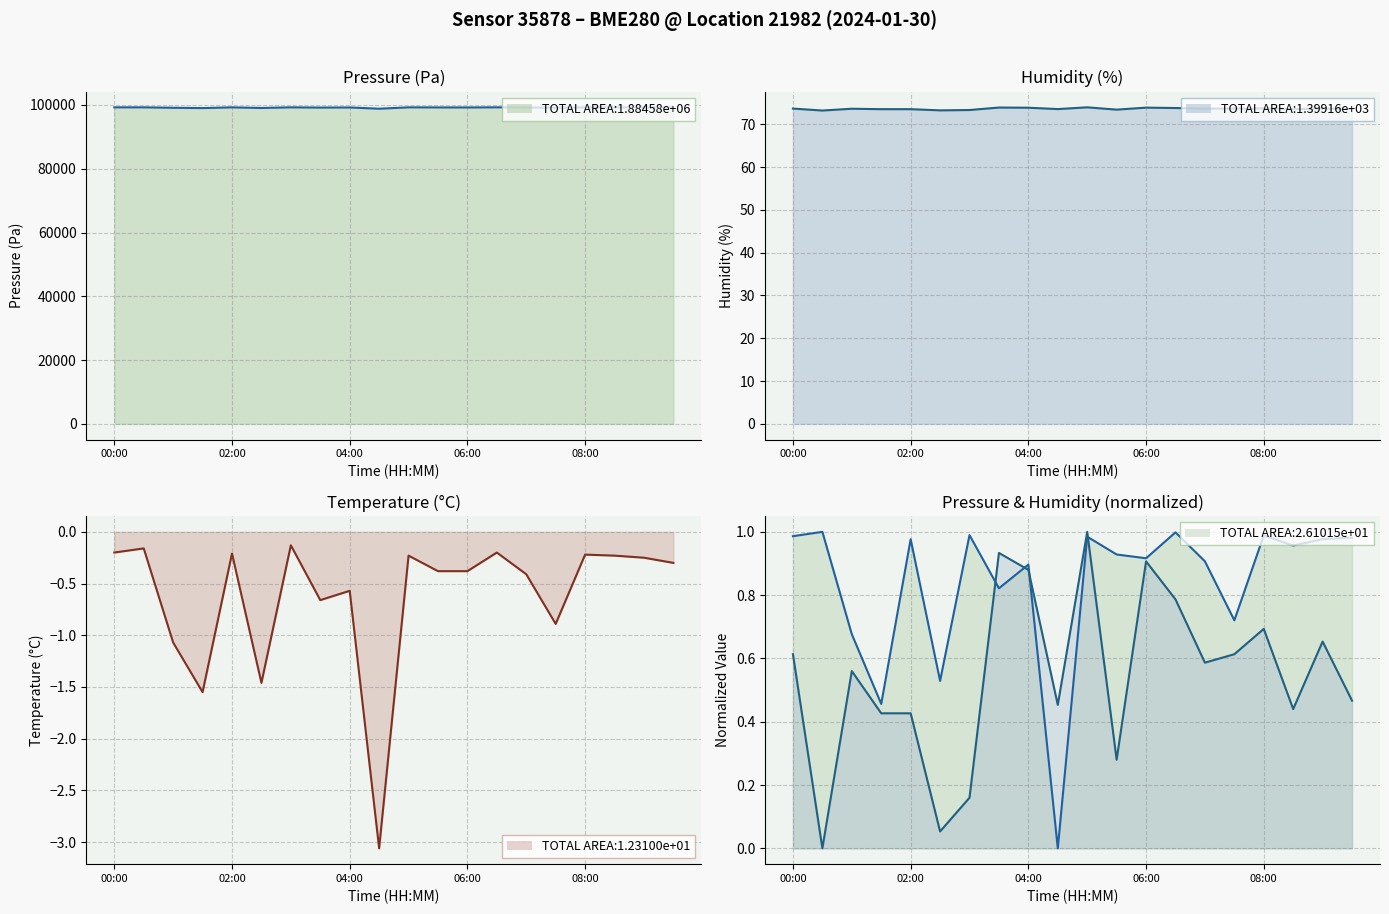

Does the chart display data point markers on the line(s)?

No